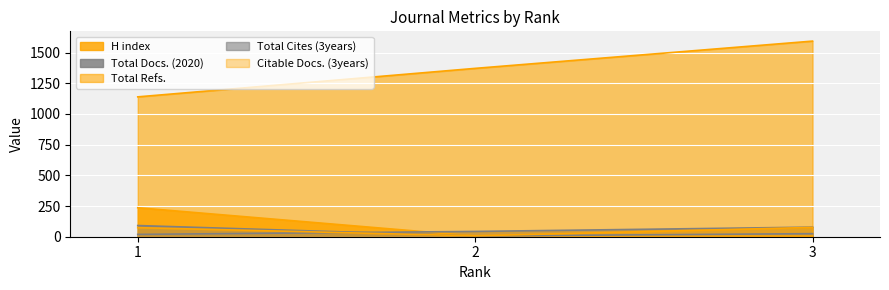

How many lines are shown in the chart?

5